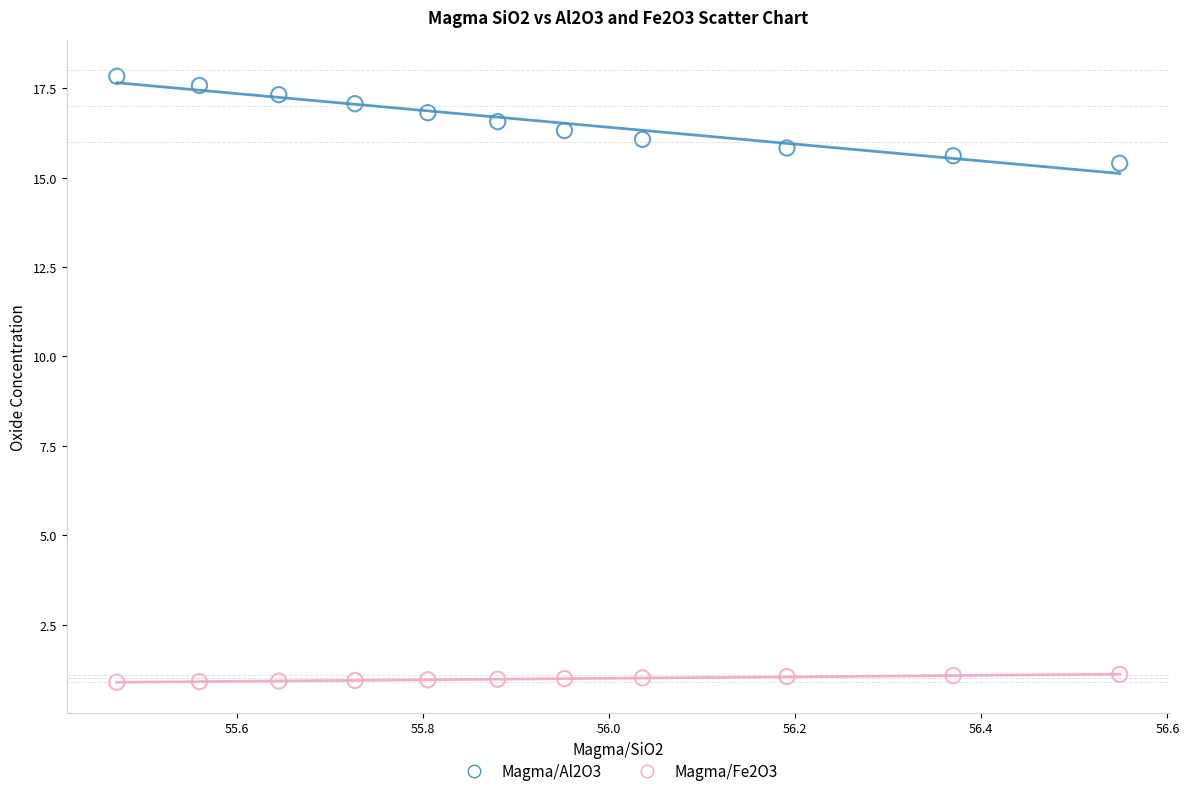

Across all series, what Y value is closest to 9?

15.4